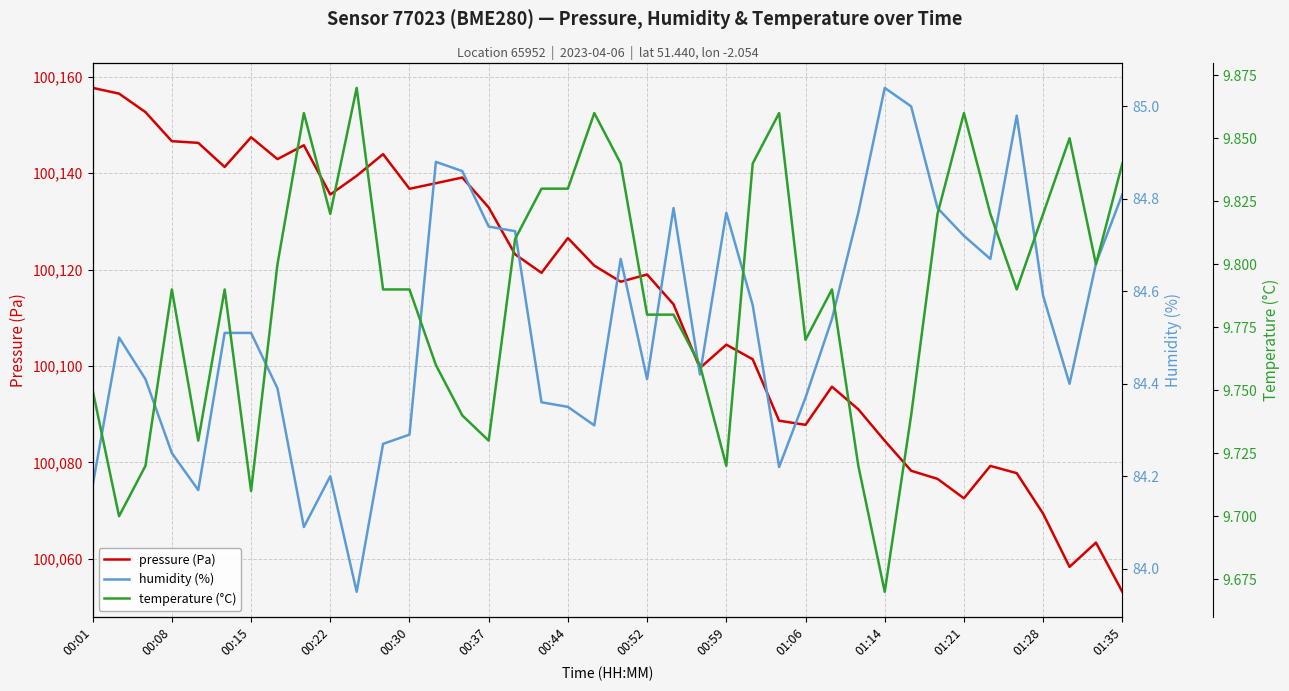

What is the maximum value shown in the chart?

100157.7